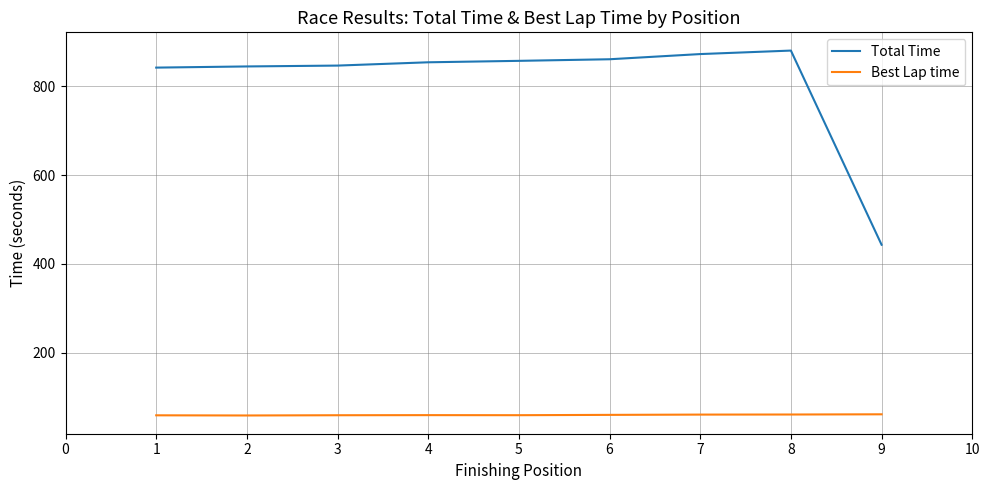

What is the difference between the maximum and minimum values in the Best Lap time series?

2.6